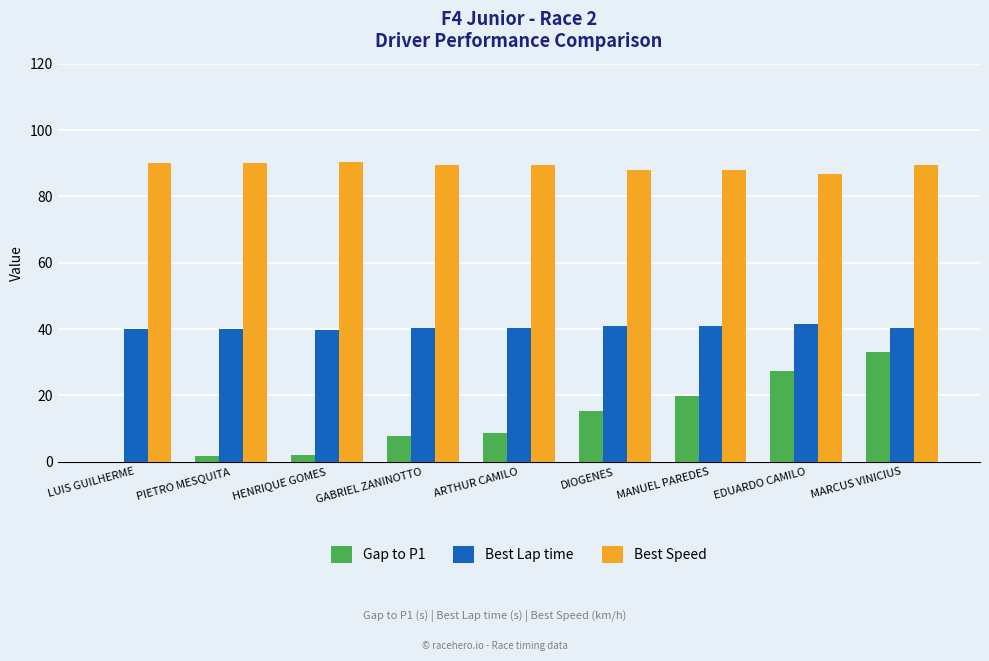

What value does the Best Lap time series have at ARTHUR CAMILO?

40.2